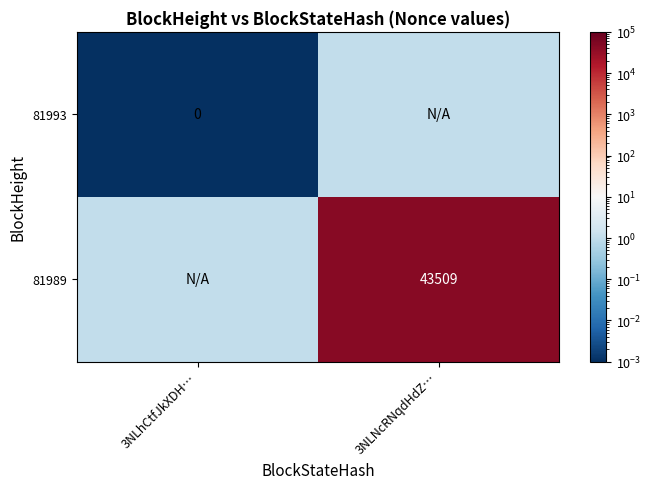

What is the average value of the 81989 series?

21755.0